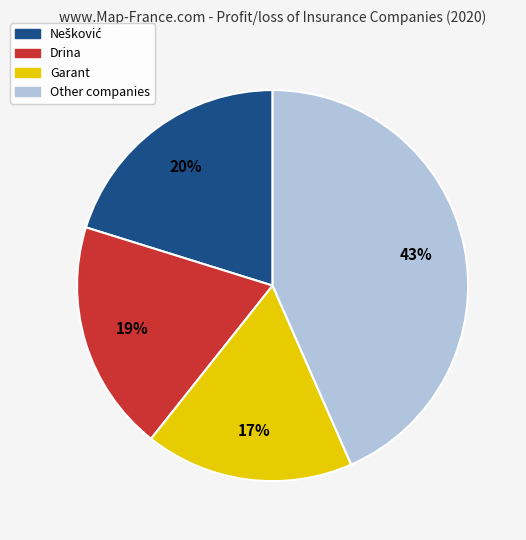

To the nearest percent, what is the difference between the largest and smallest slice percentages?

26%